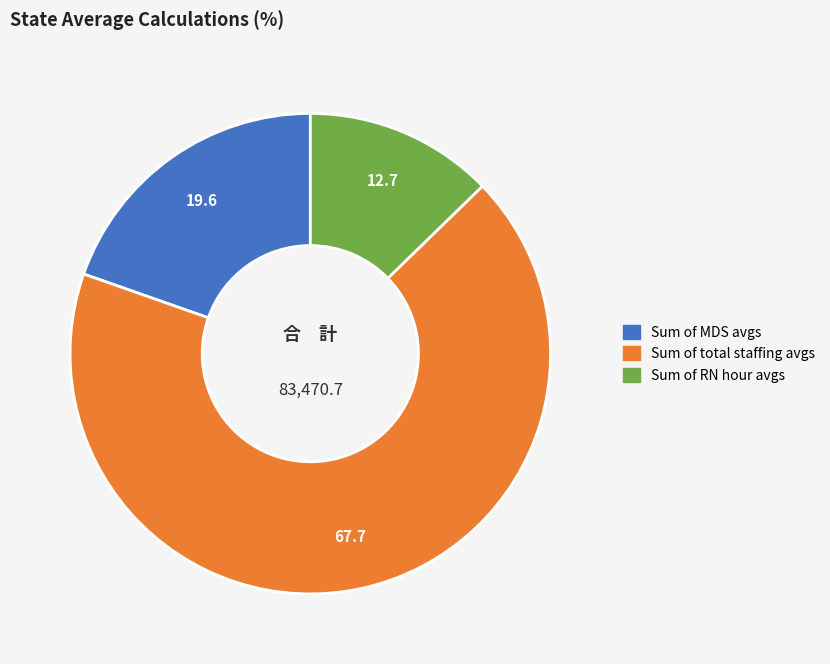

Is it true that Sum of RN hour avgs is 2% of the pie?

False